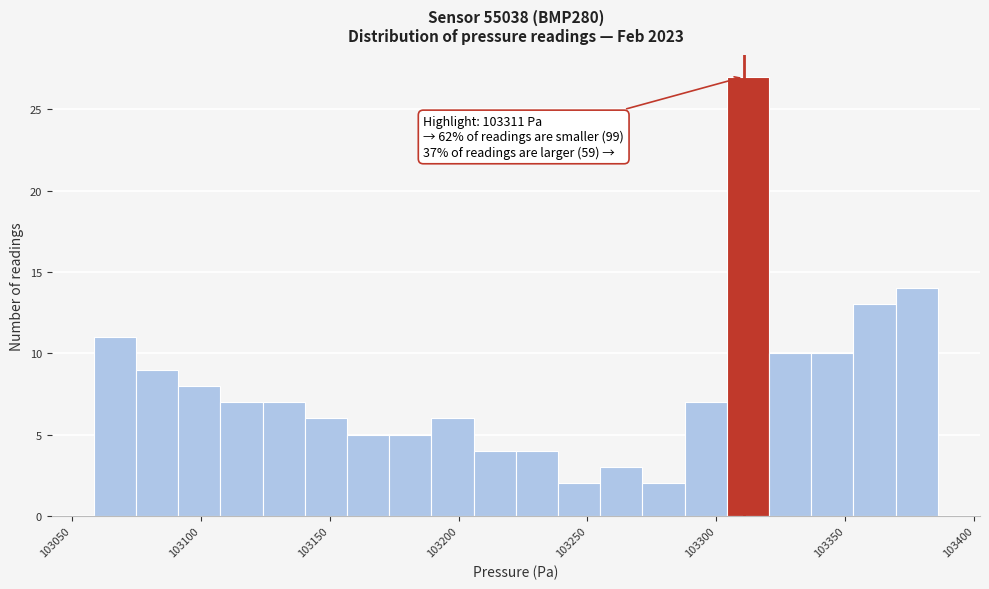

Around what value on the x-axis is the tallest bar? Give the approximate position of its centre, as read against the axis.

103310